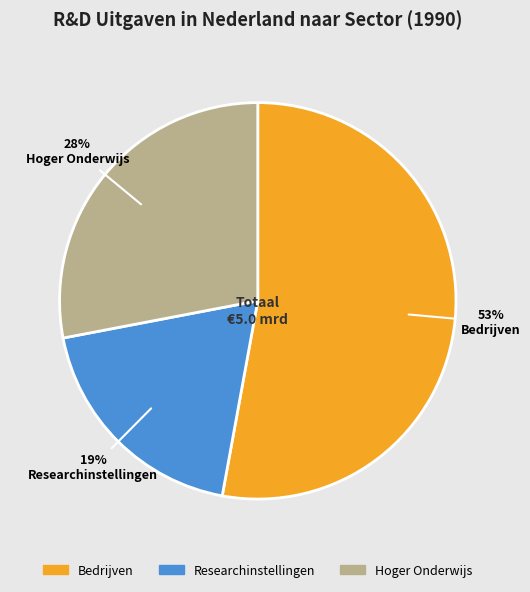

How many slices are in this pie chart?

3